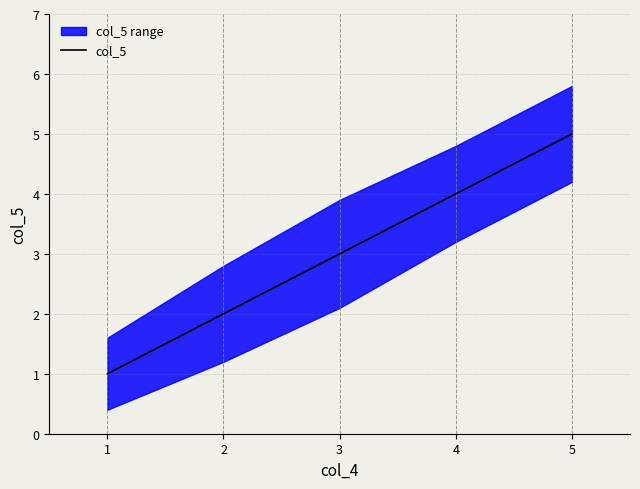

Is it true that col_5 equals 2 at 2?

True